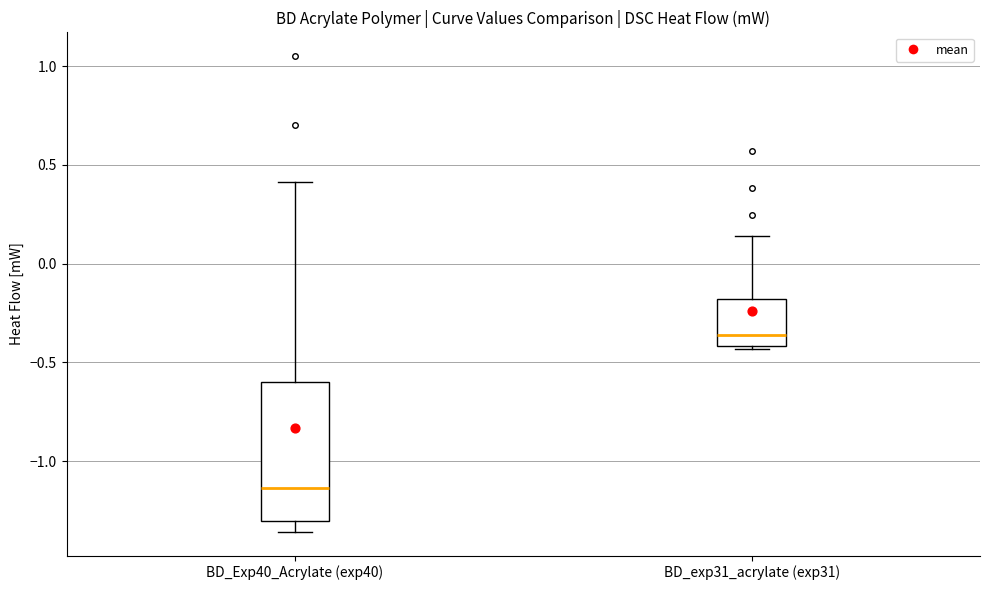

Which box is the tallest, from its lower edge to its upper edge?

BD_Exp40_Acrylate (exp40)